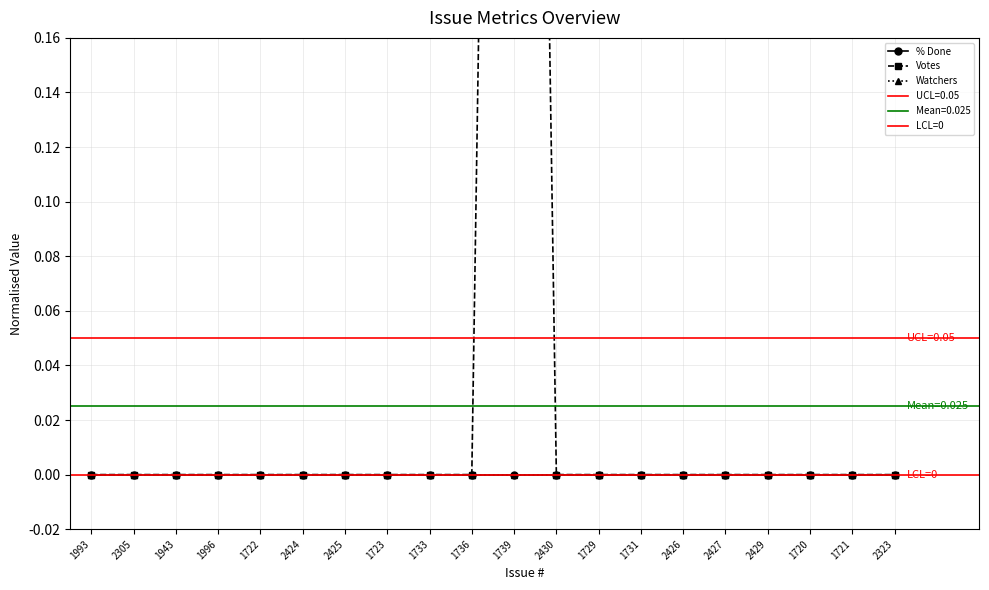

What is the spread (max minus min) of values at 1739?

1